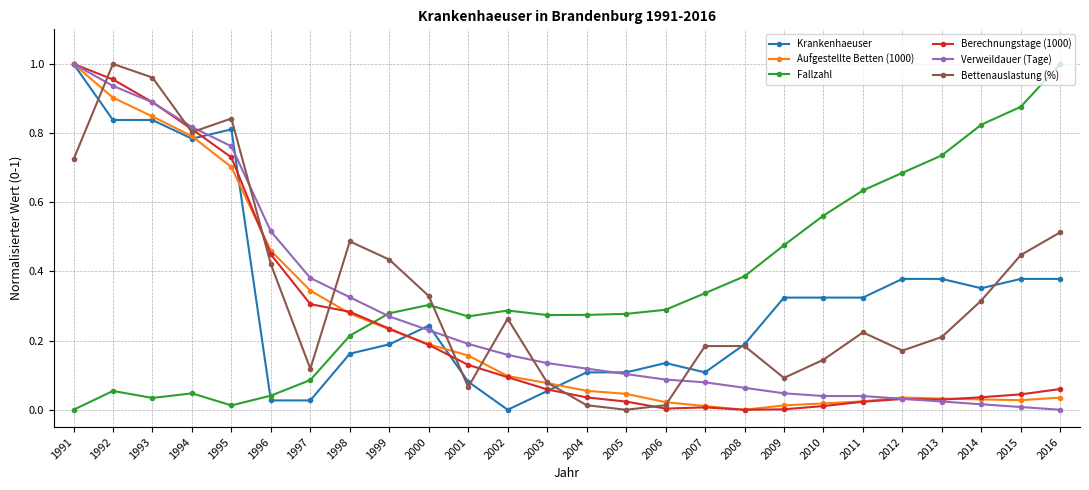

After their last crossing, which series has the higher values: Aufgestellte Betten (1000) or Berechnungstage (1000)?

Berechnungstage (1000)